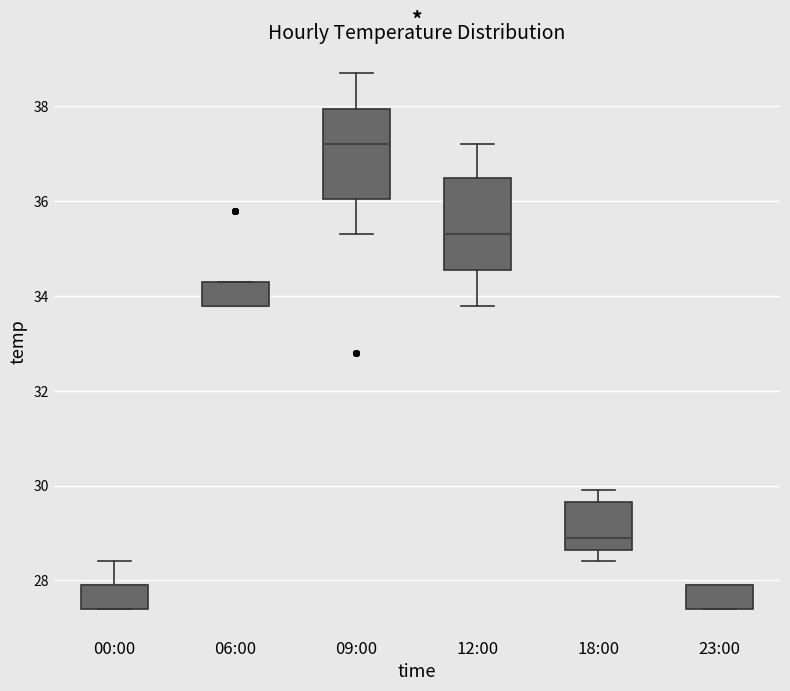

Reading left to right, read every box against the y-axis: the position of its median line, the range the box covers, and the ends of its whiskers. The values are not printed on the chart, so give them approximately, as read against the axis.

00:00: median 28.0 (drawn on the box's upper edge), box 27.4 to 28.0, whiskers 27.4 to 28.4
06:00: median 33.8 (drawn on the box's lower edge), box 33.8 to 34.4, whiskers 33.8 to 34.4
09:00: median 37.2, box 36.0 to 38.0, whiskers 35.4 to 38.8
12:00: median 35.4, box 34.6 to 36.6, whiskers 33.8 to 37.2
18:00: median 29.0, box 28.6 to 29.6, whiskers 28.4 to 30.0
23:00: median 28.0 (drawn on the box's upper edge), box 27.4 to 28.0, whiskers 27.4 to 28.0